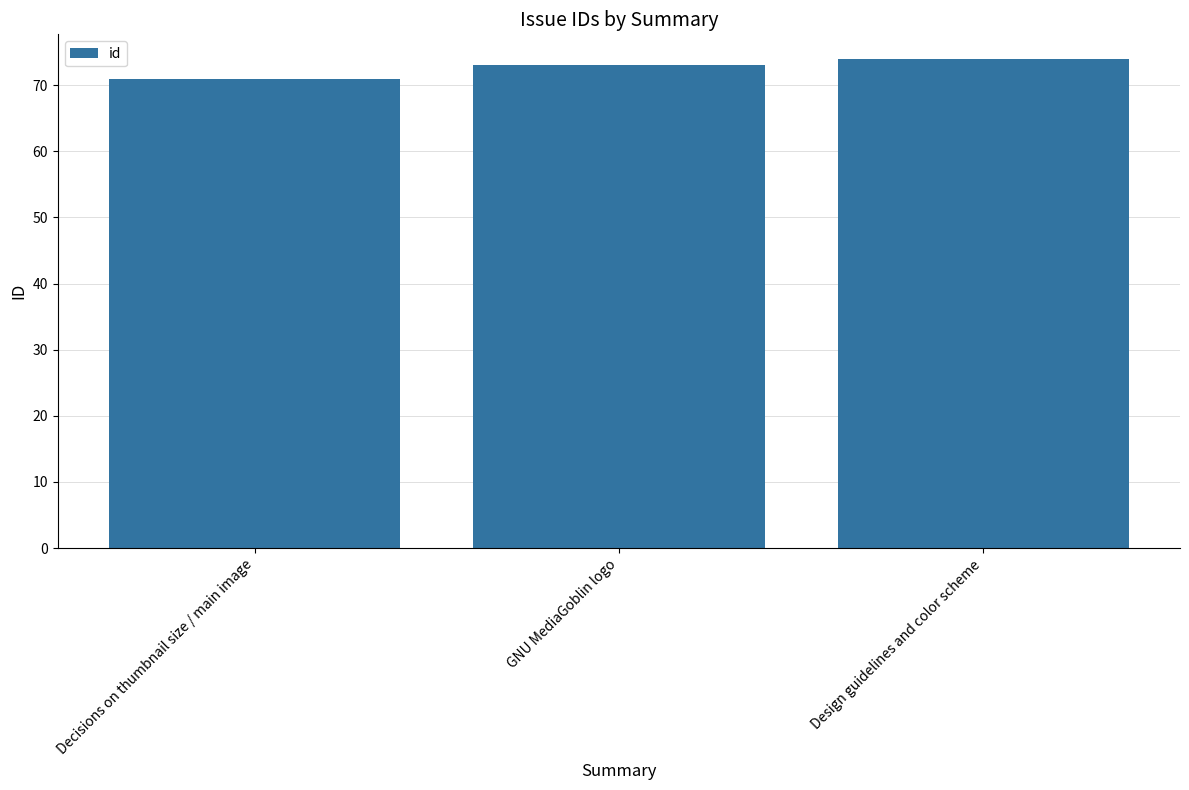

What position from the right is Design guidelines and color scheme?

1